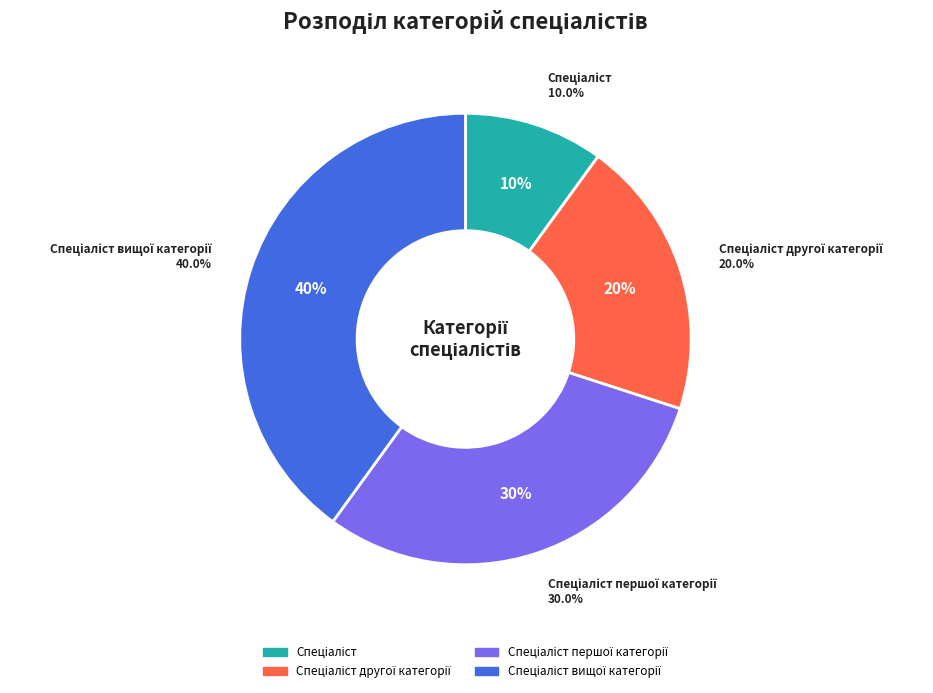

Count the number of slices in the pie.

4